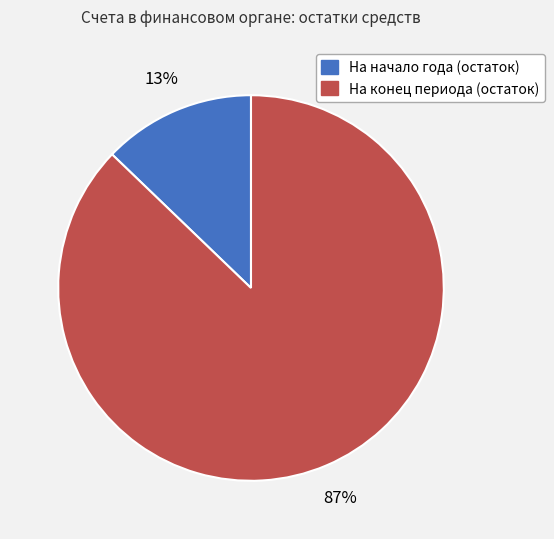

To the nearest percent, what portion does На конец периода (остаток) represent?

87%